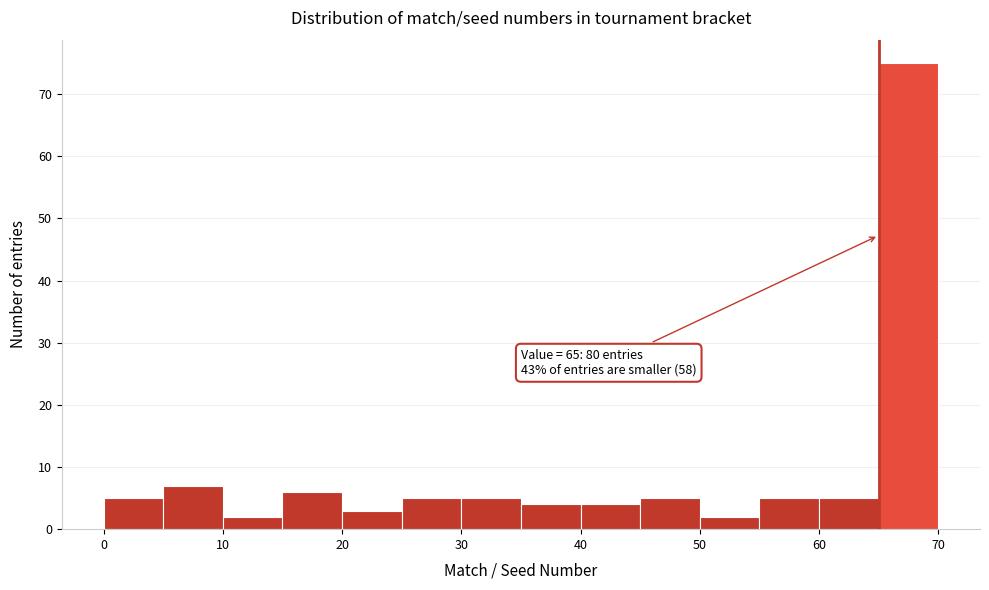

Over which range of the x-axis is the bar tallest?

65 to 70